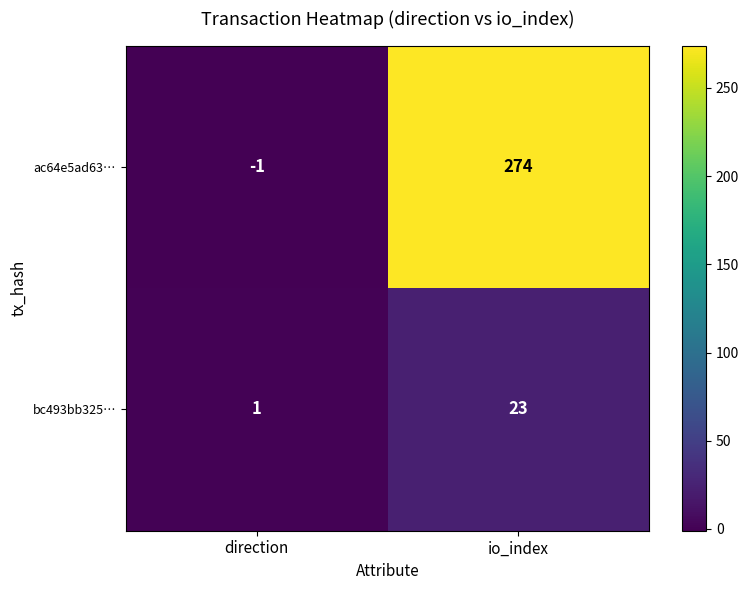

Is it true that bc493bb325… equals 1 at direction?

True